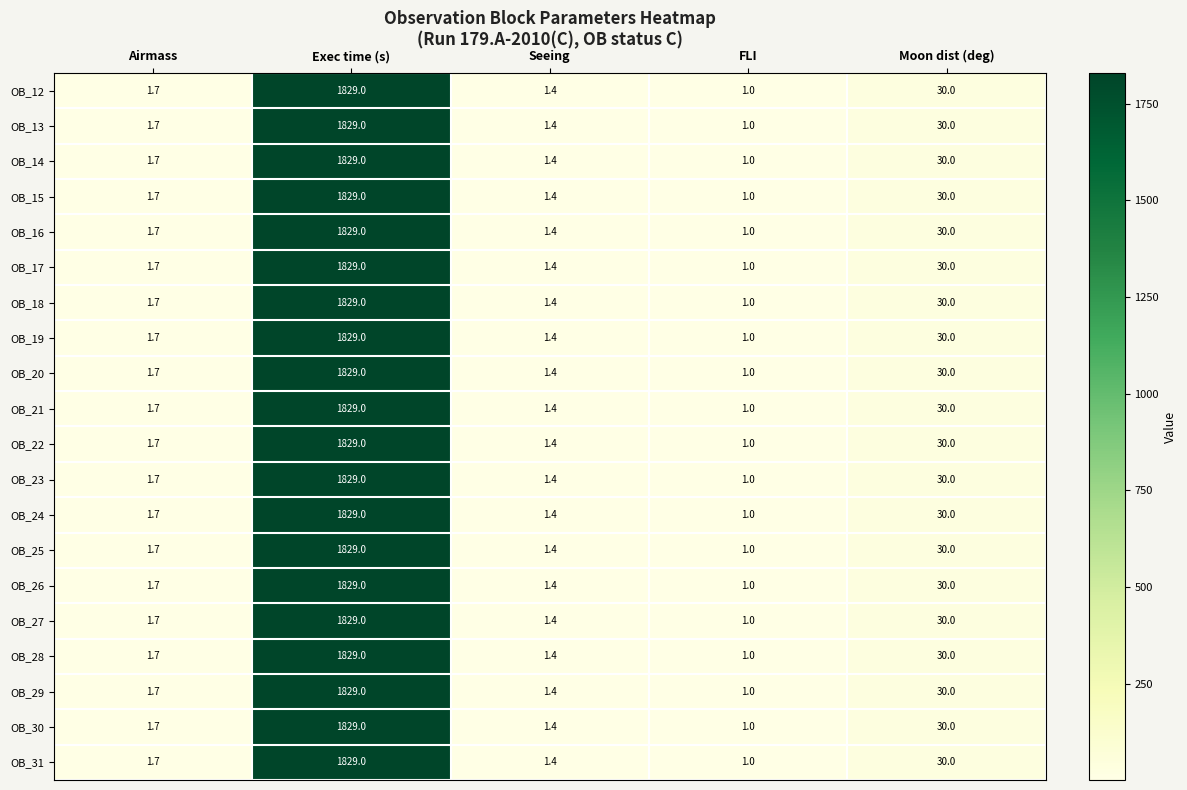

What is the approximate value of OB_17 at FLI?

1.0